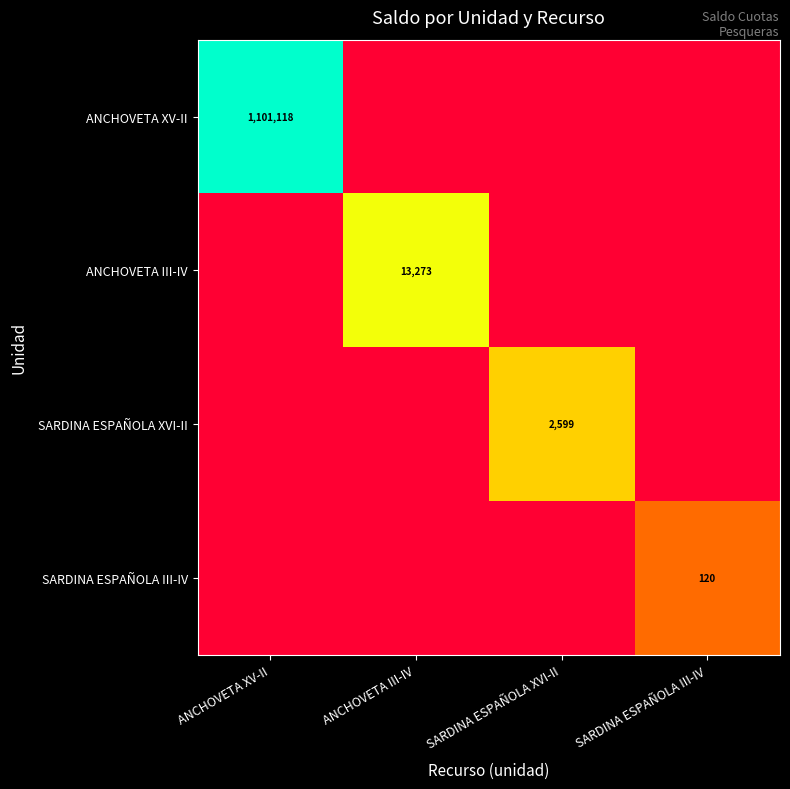

The value of ANCHOVETA III-IV at ANCHOVETA III-IV is 21165. True or false?

False